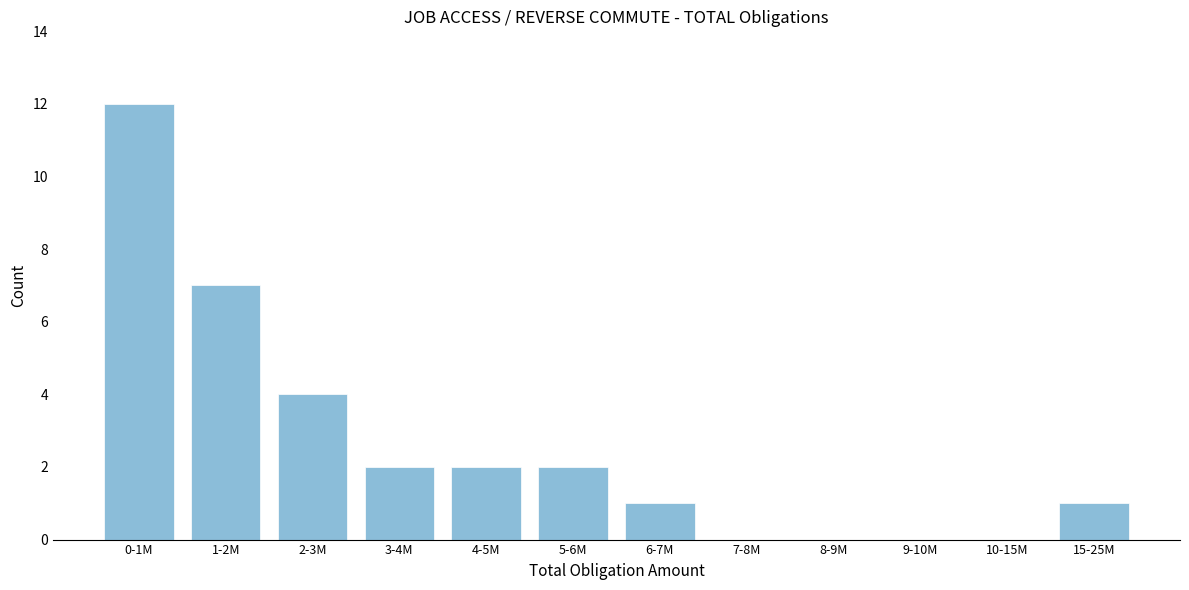

Reading right to left, transcribe all the data shown in this chart.

15-25M=1	10-15M=0	9-10M=0	8-9M=0	7-8M=0	6-7M=1	5-6M=2	4-5M=2	3-4M=2	2-3M=4	1-2M=7	0-1M=12